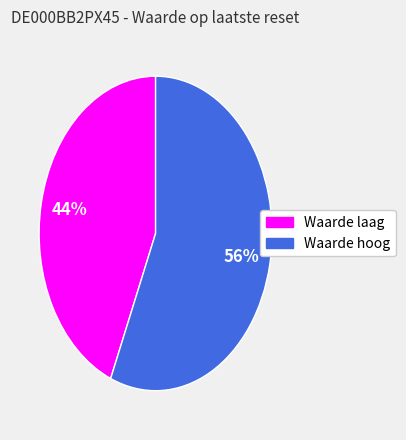

Is there any slice that represents more than half of the pie?

Yes